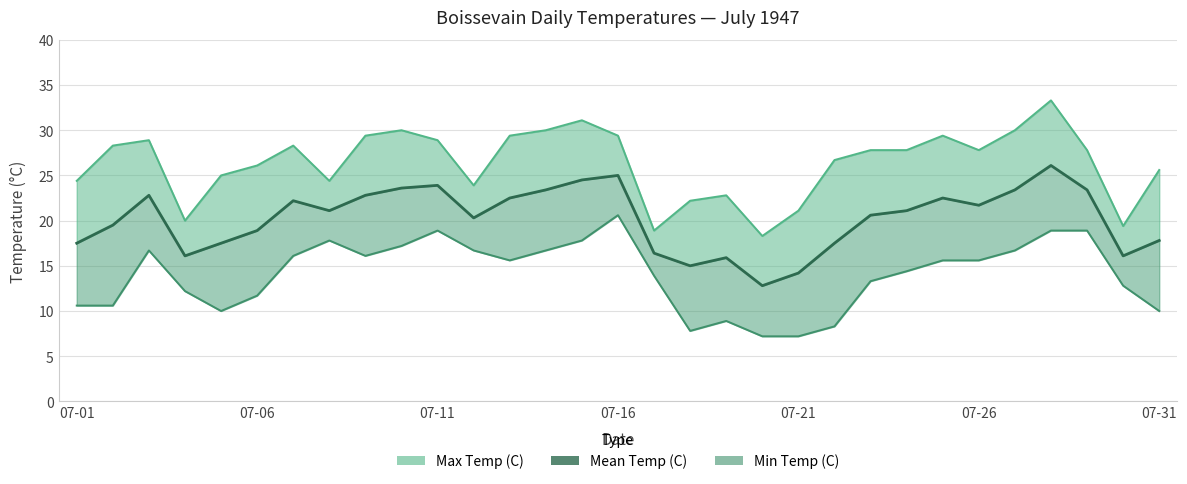

True or false: Min Temp (C) and Max Temp (C) cross at least once.

False